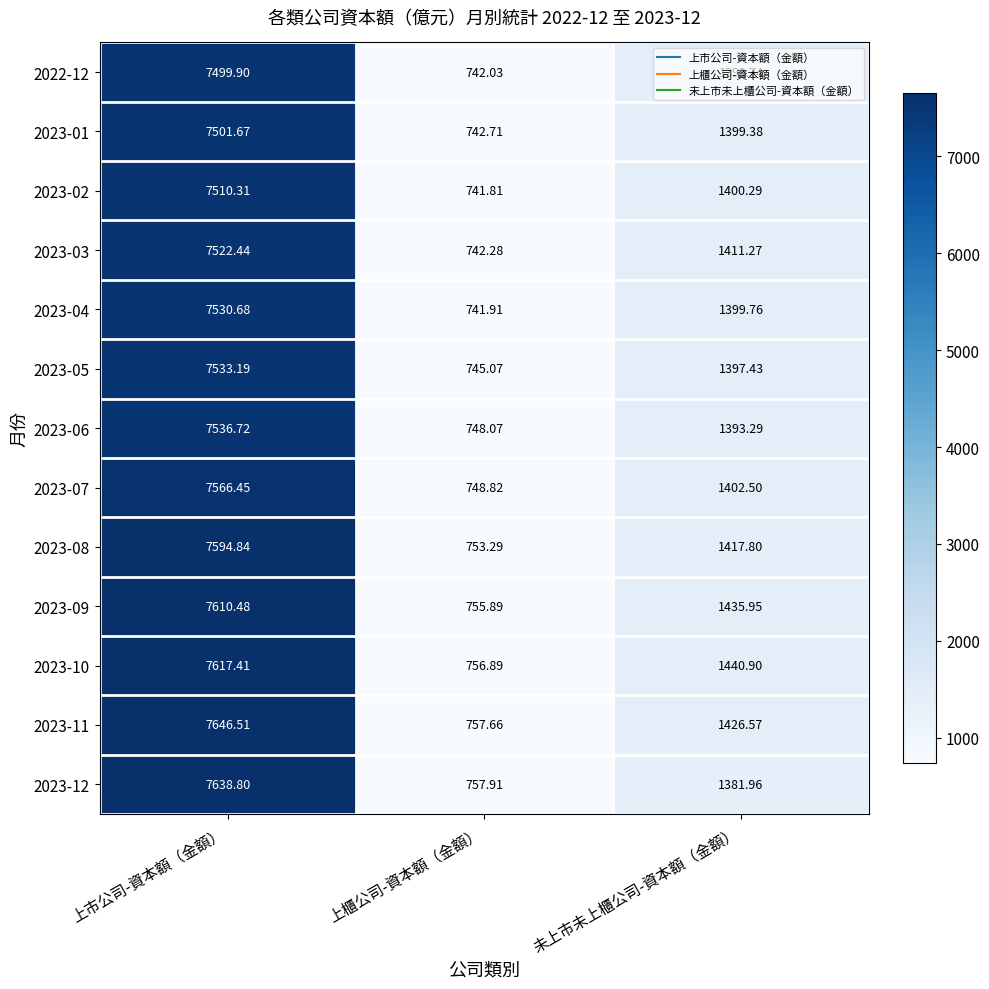

Where is 2023-06 nearest to the value 4142?

未上市未上櫃公司-資本額（金額）